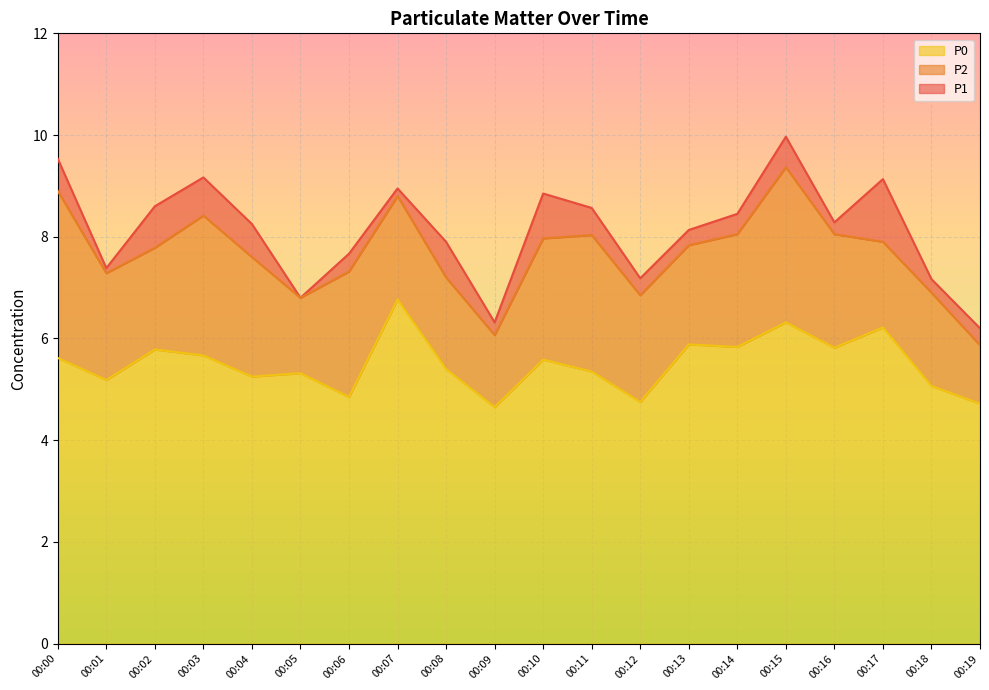

What is the total value across all series at 00:13?

8.1